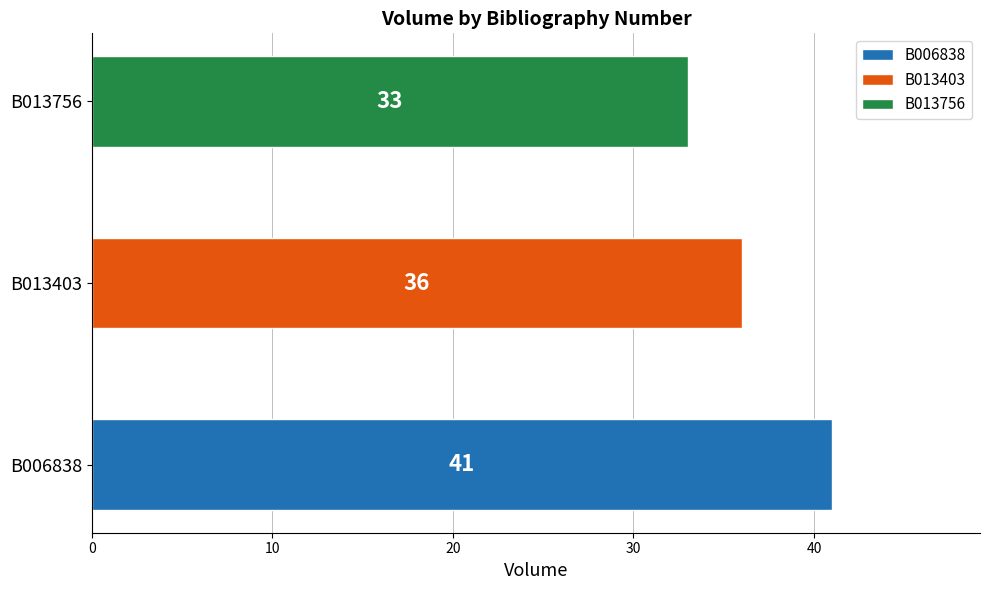

Is it true that the value at B013756 is 33?

True